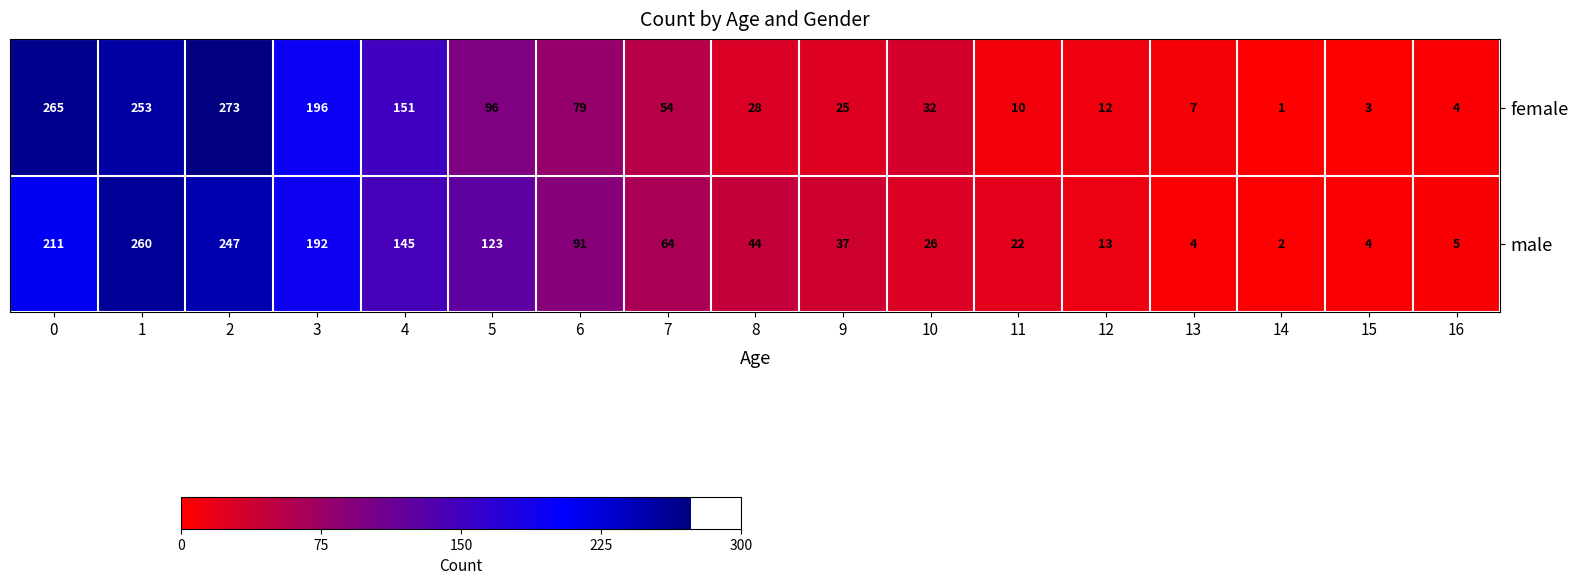

True or false: male has a value of 260 at 1.

True